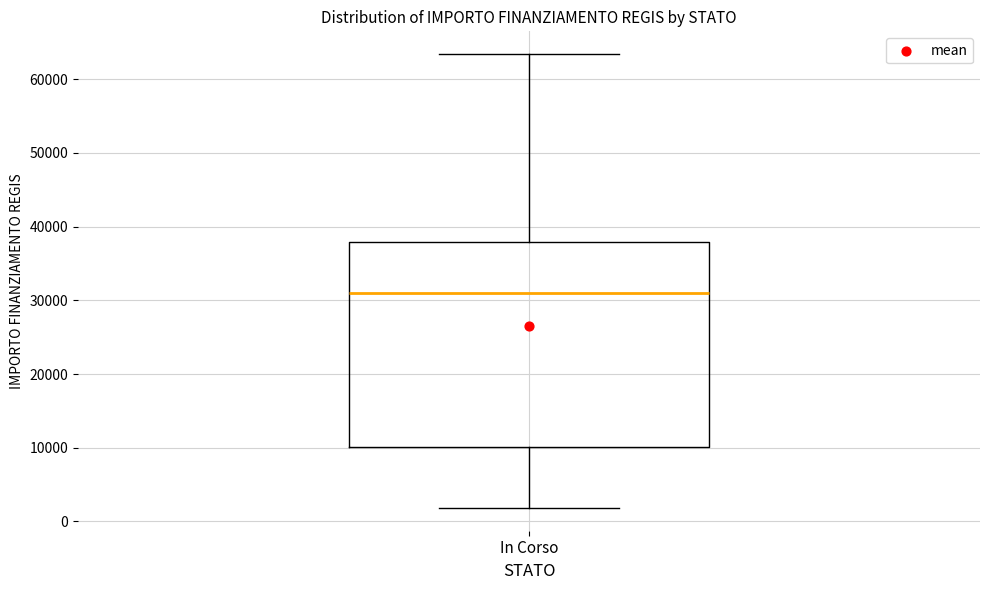

Transcribe this box plot: give where the median line is, the range the box spans, and where the two whiskers end, as read against the y-axis. The values are not printed on the chart, so give them approximately, as read against the axis.

median 31000, box 10000 to 38000, whiskers 2000 to 63000